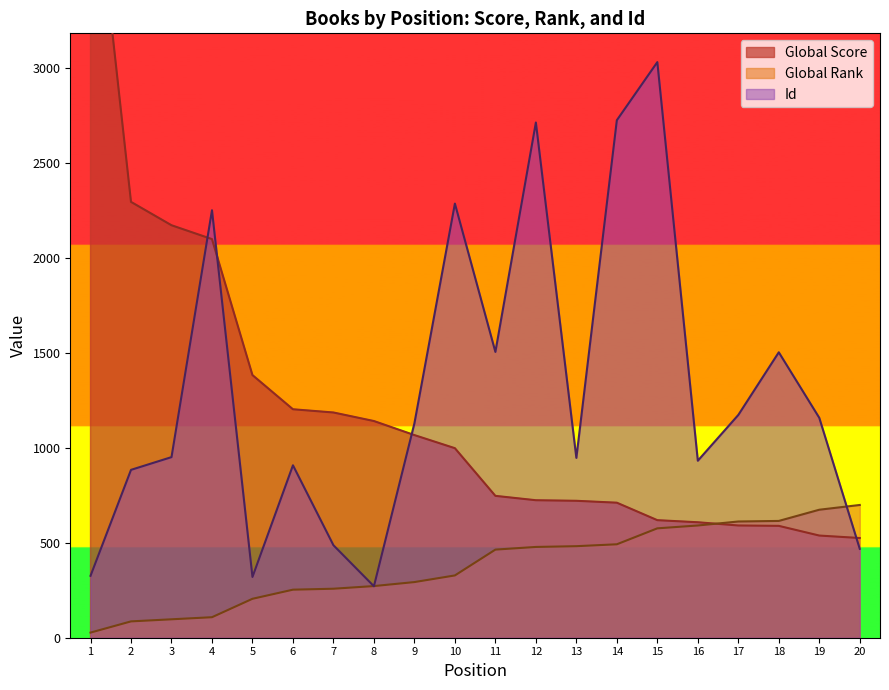

Is the value of Id at 3 greater than the value of Global Score at 12?

Yes